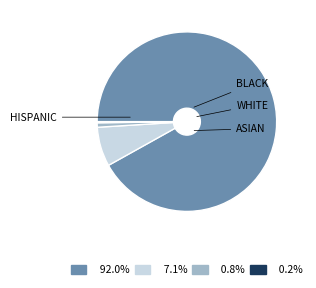

Does any single category account for the majority?

Yes